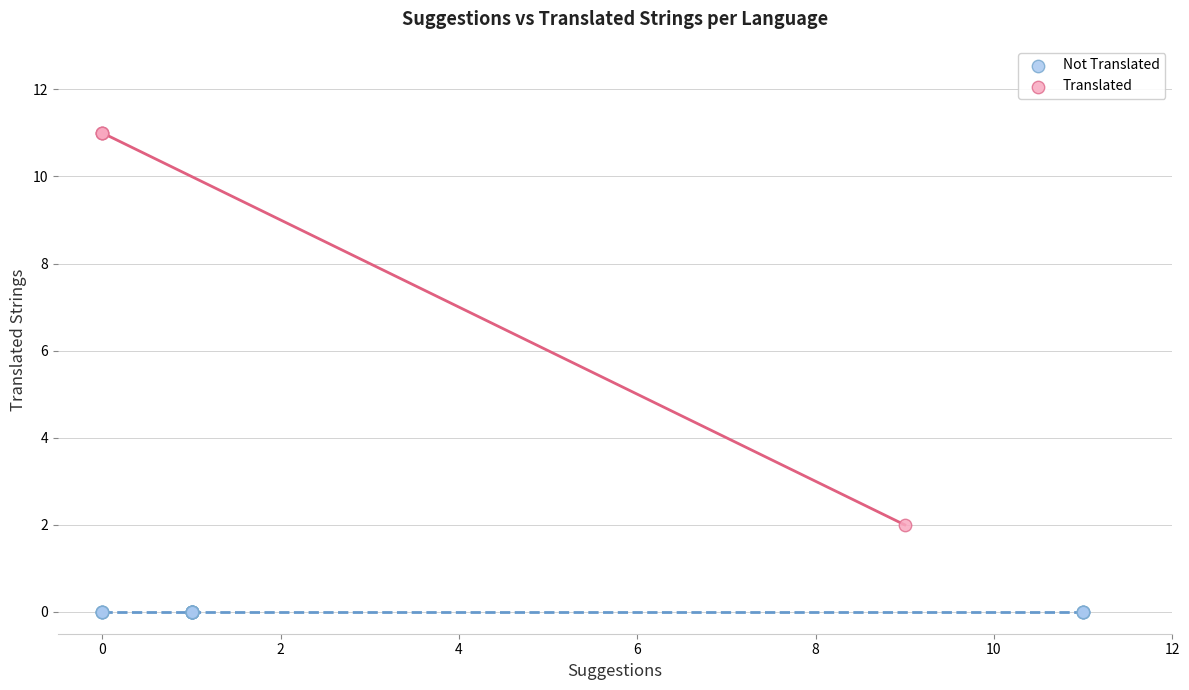

Which series reaches the maximum Y coordinate?

Translated